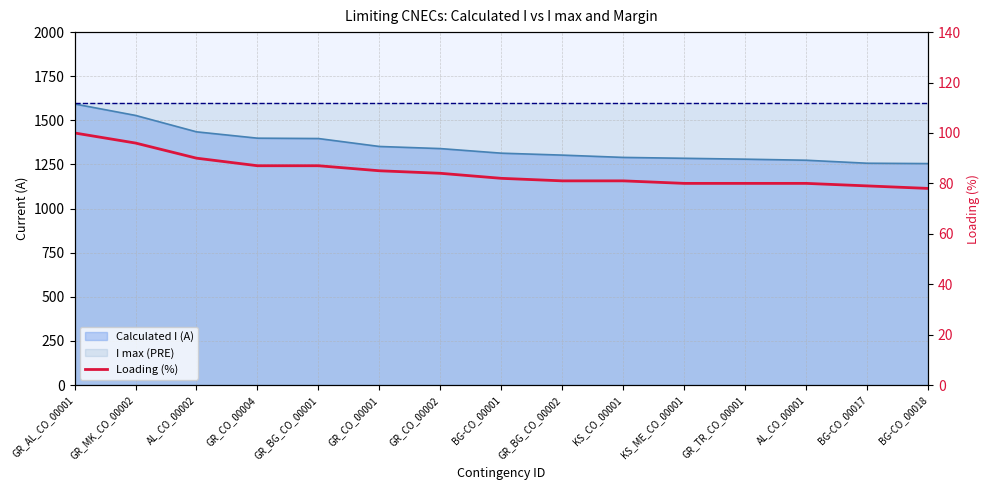

What is the minimum value shown in the chart?

78